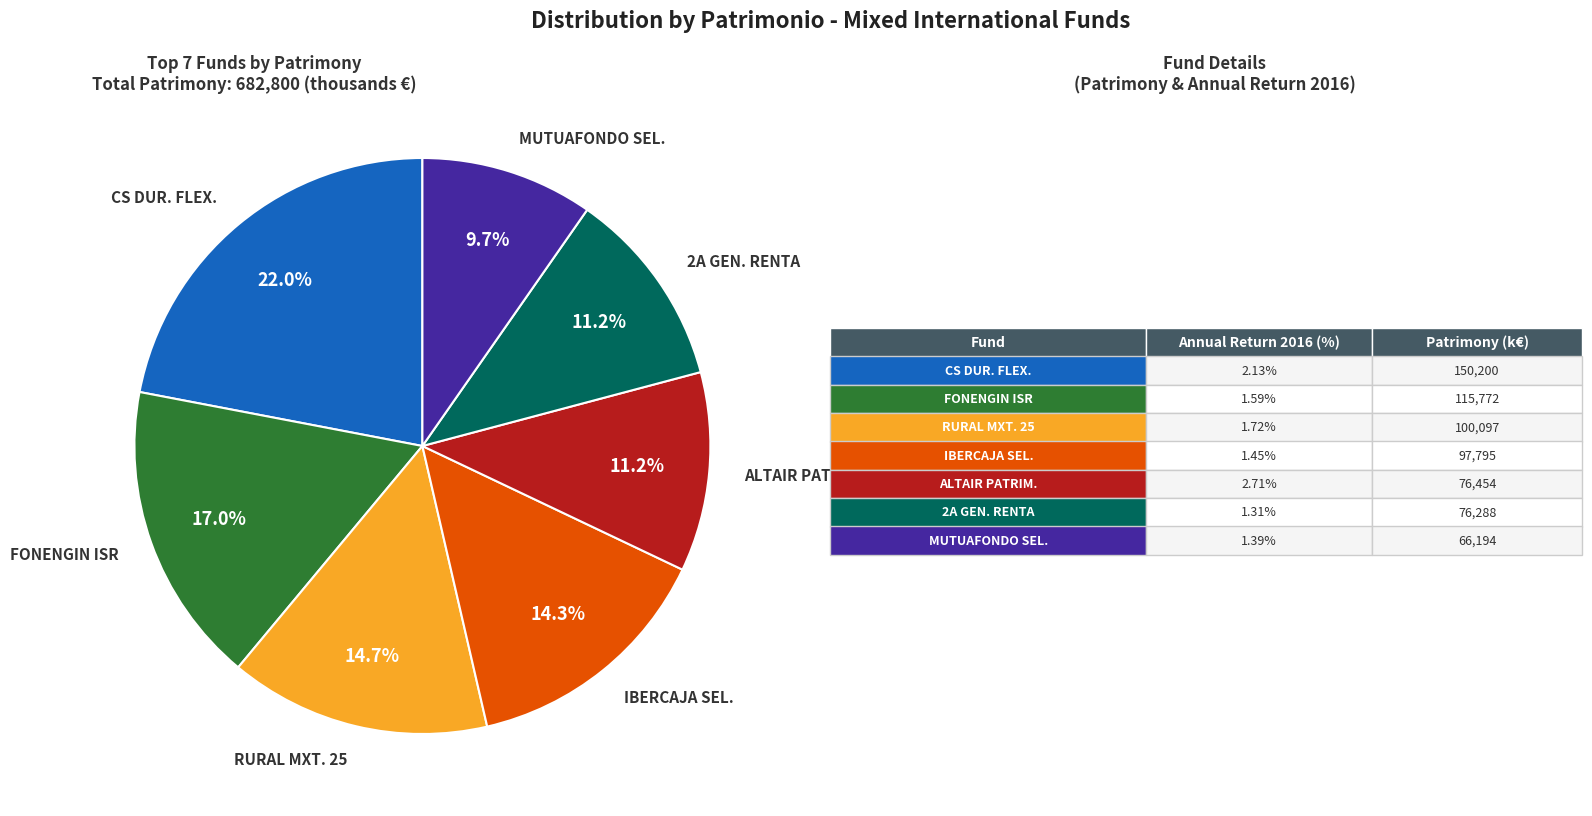

How many slices are in this pie chart?

7